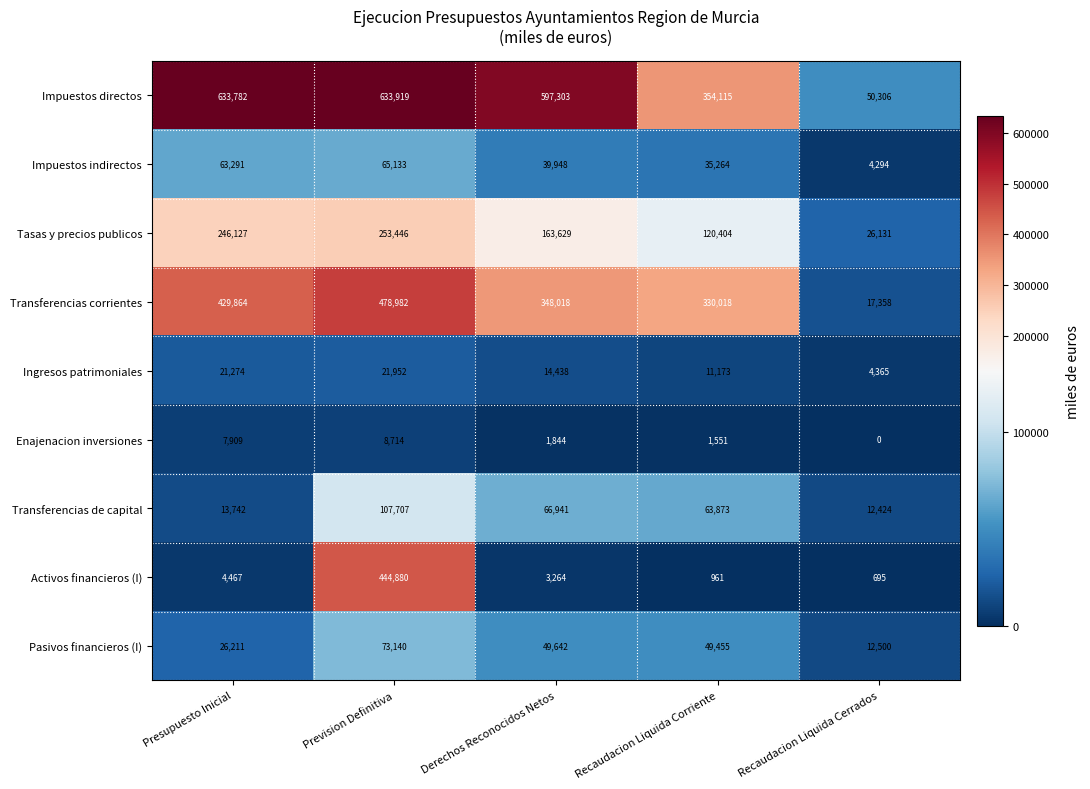

Where does the Activos financieros (I) series first go above 3264?

Presupuesto Inicial